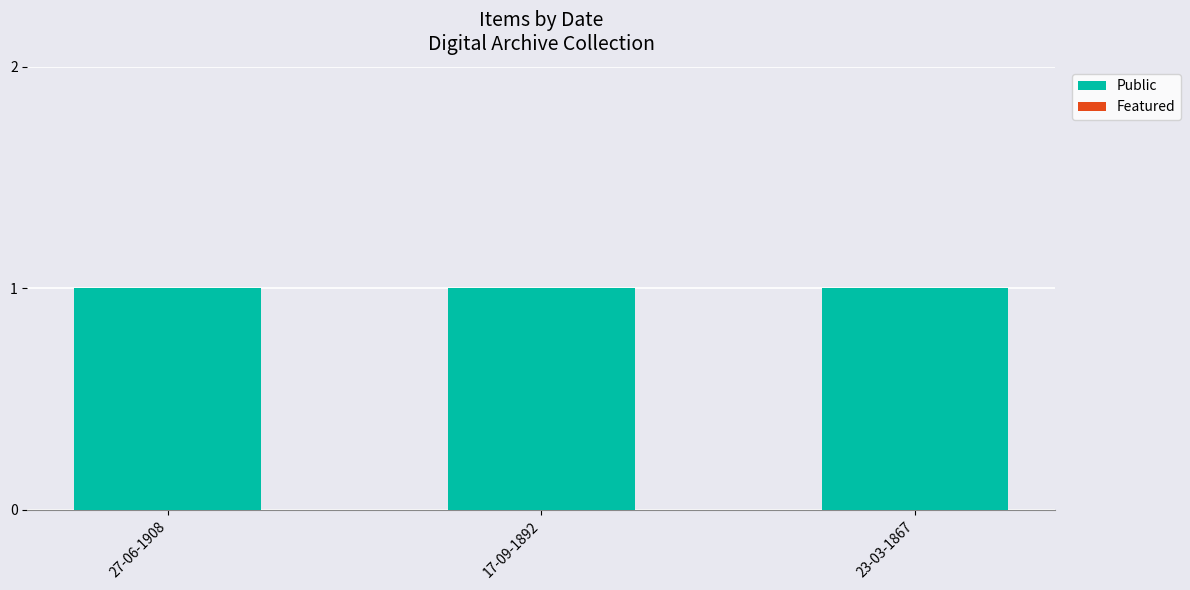

Does the chart contain stacked bars?

No